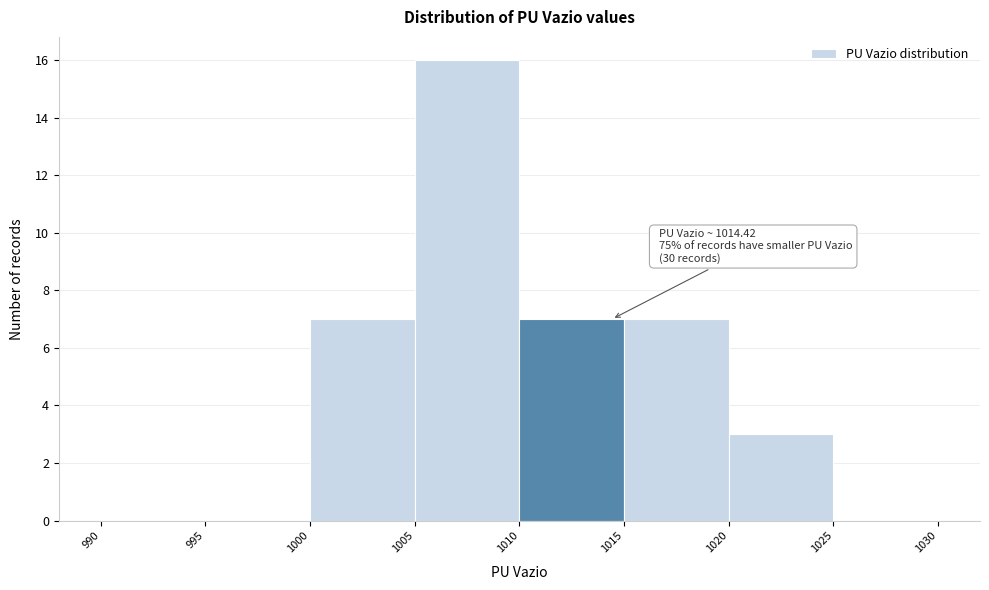

Which range on the x-axis has the tallest bar?

1005 to 1010